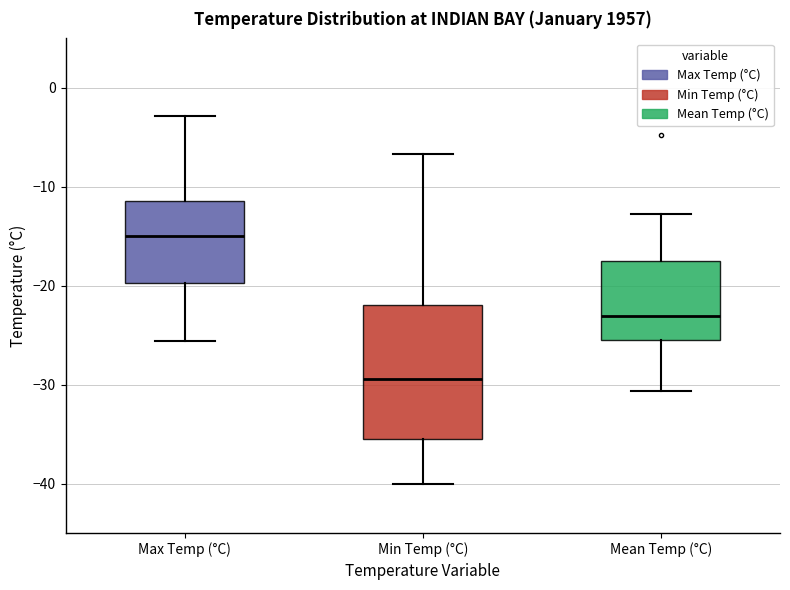

Where is the lower edge of the box for Mean Temp (°C) on the y-axis? The values are not printed on the chart, so give them approximately, as read against the axis.

-25